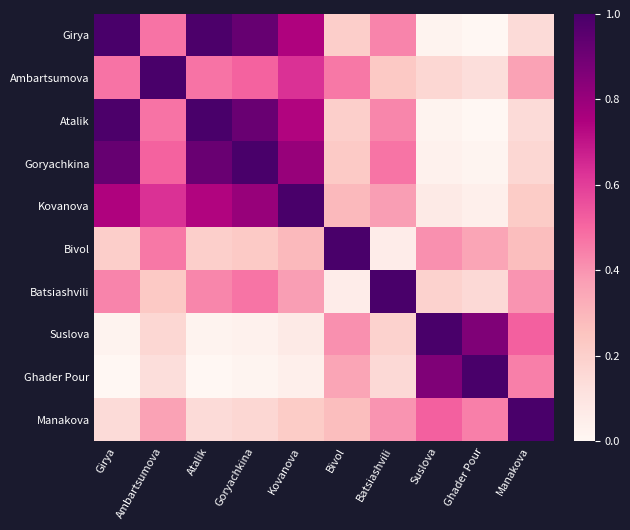

What is the maximum value shown in the chart?

1.0